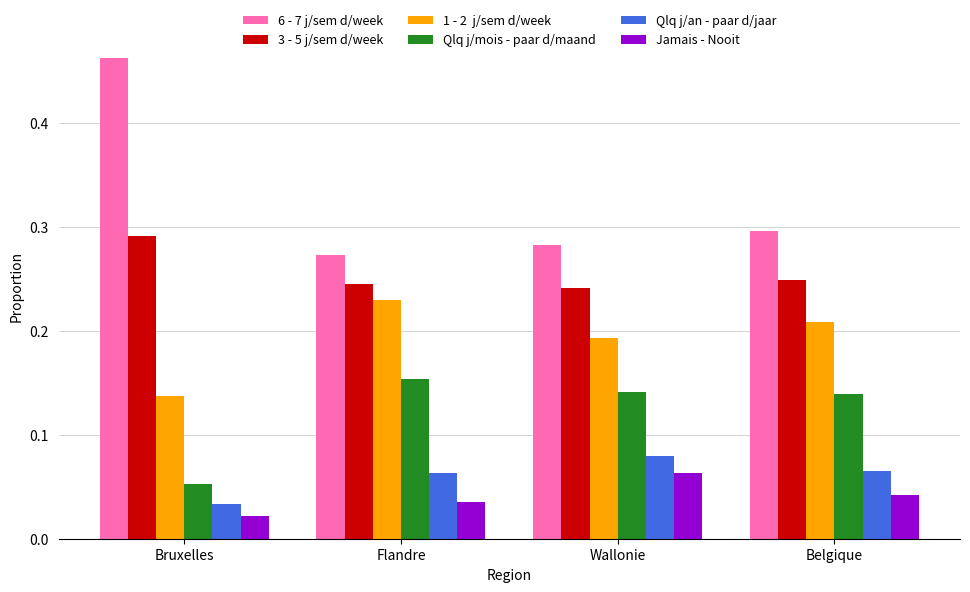

What is the total value across all series at Bruxelles?

1.0